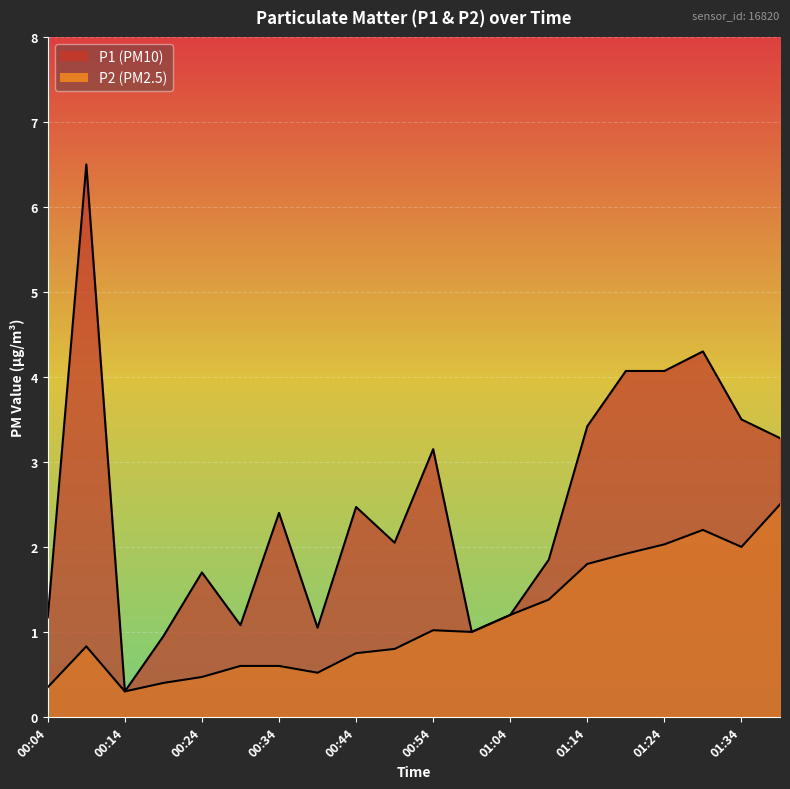

Where is P1 nearest to the value 3?

00:54